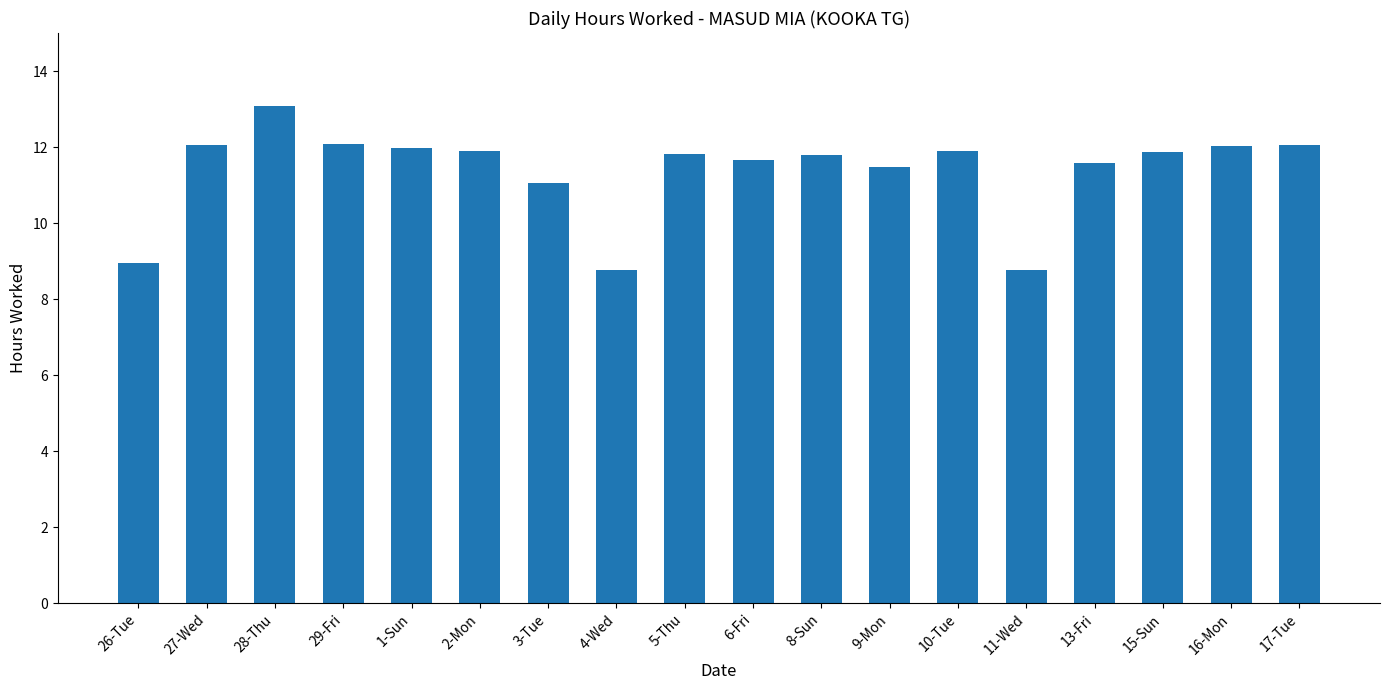

What is the ratio of the value at 13-Fri to the value at 6-Fri?

1.0